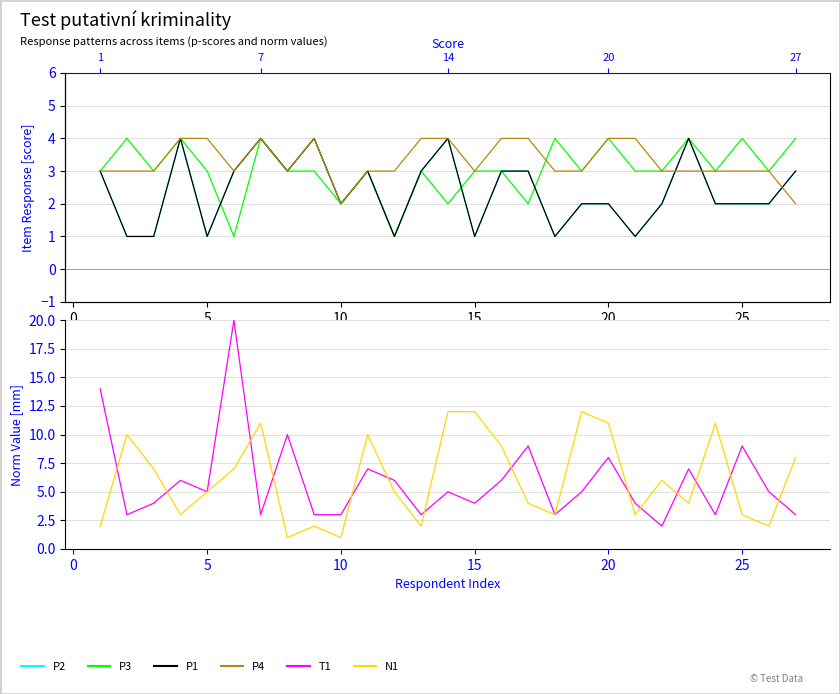

Is it true that T1 equals 5 at 15?

False